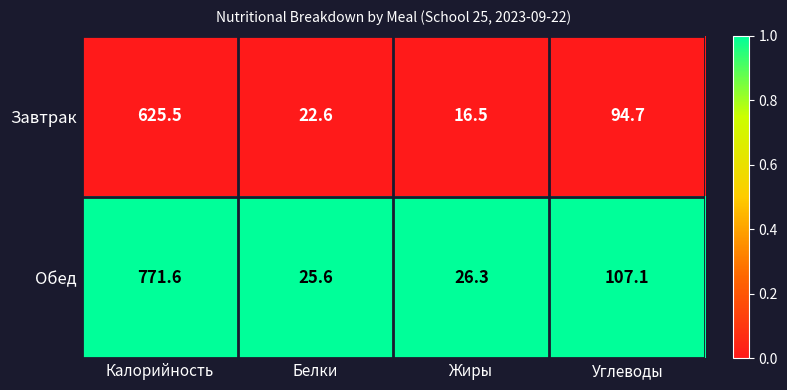

What is the approximate value of Обед at Белки?

25.6